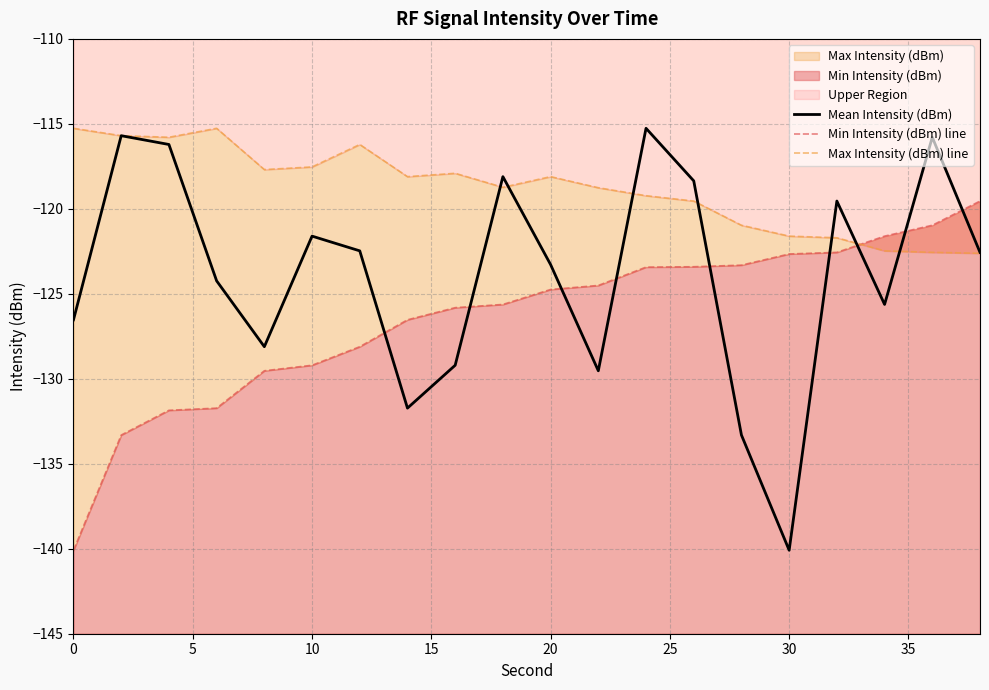

How many lines are shown in the chart?

3